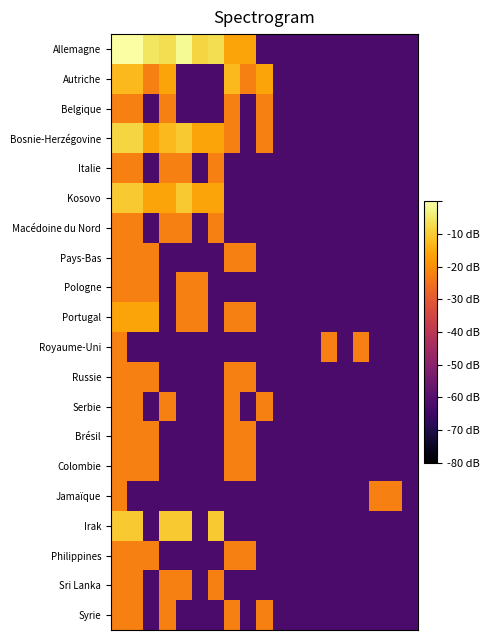

Reading left to right, what are all the values shown in this chart?

Allemagne: 0.0	0.0	-5.4	-6.7	-1.4	-8.3	-6.7	-16.2	-16.2	-62.3	-62.3	-62.3	-62.3	-62.3	-62.3	-62.3	-62.3	-62.3	-62.3
Autriche: -12.7	-12.7	-22.2	-16.2	-62.3	-62.3	-62.3	-12.7	-22.2	-16.2	-62.3	-62.3	-62.3	-62.3	-62.3	-62.3	-62.3	-62.3	-62.3
Belgique: -22.2	-22.2	-62.3	-22.2	-62.3	-62.3	-62.3	-22.2	-62.3	-22.2	-62.3	-62.3	-62.3	-62.3	-62.3	-62.3	-62.3	-62.3	-62.3
Bosnie-Herzégovine: -8.3	-8.3	-16.2	-12.7	-10.2	-16.2	-16.2	-22.2	-62.3	-22.2	-62.3	-62.3	-62.3	-62.3	-62.3	-62.3	-62.3	-62.3	-62.3
Italie: -22.2	-22.2	-62.3	-22.2	-22.2	-62.3	-22.2	-62.3	-62.3	-62.3	-62.3	-62.3	-62.3	-62.3	-62.3	-62.3	-62.3	-62.3	-62.3
Kosovo: -10.2	-10.2	-16.2	-16.2	-10.2	-16.2	-16.2	-62.3	-62.3	-62.3	-62.3	-62.3	-62.3	-62.3	-62.3	-62.3	-62.3	-62.3	-62.3
Macédoine du Nord: -22.2	-22.2	-62.3	-22.2	-22.2	-62.3	-22.2	-62.3	-62.3	-62.3	-62.3	-62.3	-62.3	-62.3	-62.3	-62.3	-62.3	-62.3	-62.3
Pays-Bas: -22.2	-22.2	-22.2	-62.3	-62.3	-62.3	-62.3	-22.2	-22.2	-62.3	-62.3	-62.3	-62.3	-62.3	-62.3	-62.3	-62.3	-62.3	-62.3
Pologne: -22.2	-22.2	-22.2	-62.3	-22.2	-22.2	-62.3	-62.3	-62.3	-62.3	-62.3	-62.3	-62.3	-62.3	-62.3	-62.3	-62.3	-62.3	-62.3
Portugal: -16.2	-16.2	-16.2	-62.3	-22.2	-22.2	-62.3	-22.2	-22.2	-62.3	-62.3	-62.3	-62.3	-62.3	-62.3	-62.3	-62.3	-62.3	-62.3
Royaume-Uni: -22.2	-62.3	-62.3	-62.3	-62.3	-62.3	-62.3	-62.3	-62.3	-62.3	-62.3	-62.3	-62.3	-22.2	-62.3	-22.2	-62.3	-62.3	-62.3
Russie: -22.2	-22.2	-22.2	-62.3	-62.3	-62.3	-62.3	-22.2	-22.2	-62.3	-62.3	-62.3	-62.3	-62.3	-62.3	-62.3	-62.3	-62.3	-62.3
Serbie: -22.2	-22.2	-62.3	-22.2	-62.3	-62.3	-62.3	-22.2	-62.3	-22.2	-62.3	-62.3	-62.3	-62.3	-62.3	-62.3	-62.3	-62.3	-62.3
Brésil: -22.2	-22.2	-22.2	-62.3	-62.3	-62.3	-62.3	-22.2	-22.2	-62.3	-62.3	-62.3	-62.3	-62.3	-62.3	-62.3	-62.3	-62.3	-62.3
Colombie: -22.2	-22.2	-22.2	-62.3	-62.3	-62.3	-62.3	-22.2	-22.2	-62.3	-62.3	-62.3	-62.3	-62.3	-62.3	-62.3	-62.3	-62.3	-62.3
Jamaïque: -22.2	-62.3	-62.3	-62.3	-62.3	-62.3	-62.3	-62.3	-62.3	-62.3	-62.3	-62.3	-62.3	-62.3	-62.3	-62.3	-22.2	-22.2	-62.3
Irak: -10.2	-10.2	-62.3	-10.2	-10.2	-62.3	-10.2	-62.3	-62.3	-62.3	-62.3	-62.3	-62.3	-62.3	-62.3	-62.3	-62.3	-62.3	-62.3
Philippines: -22.2	-22.2	-22.2	-62.3	-62.3	-62.3	-62.3	-22.2	-22.2	-62.3	-62.3	-62.3	-62.3	-62.3	-62.3	-62.3	-62.3	-62.3	-62.3
Sri Lanka: -22.2	-22.2	-62.3	-22.2	-22.2	-62.3	-22.2	-62.3	-62.3	-62.3	-62.3	-62.3	-62.3	-62.3	-62.3	-62.3	-62.3	-62.3	-62.3
Syrie: -22.2	-22.2	-62.3	-22.2	-62.3	-62.3	-62.3	-22.2	-62.3	-22.2	-62.3	-62.3	-62.3	-62.3	-62.3	-62.3	-62.3	-62.3	-62.3